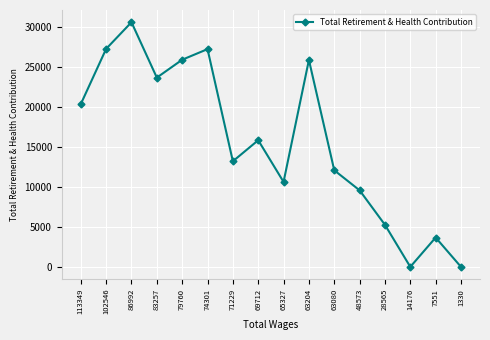

What is the value of the 5th point from the left?

25948